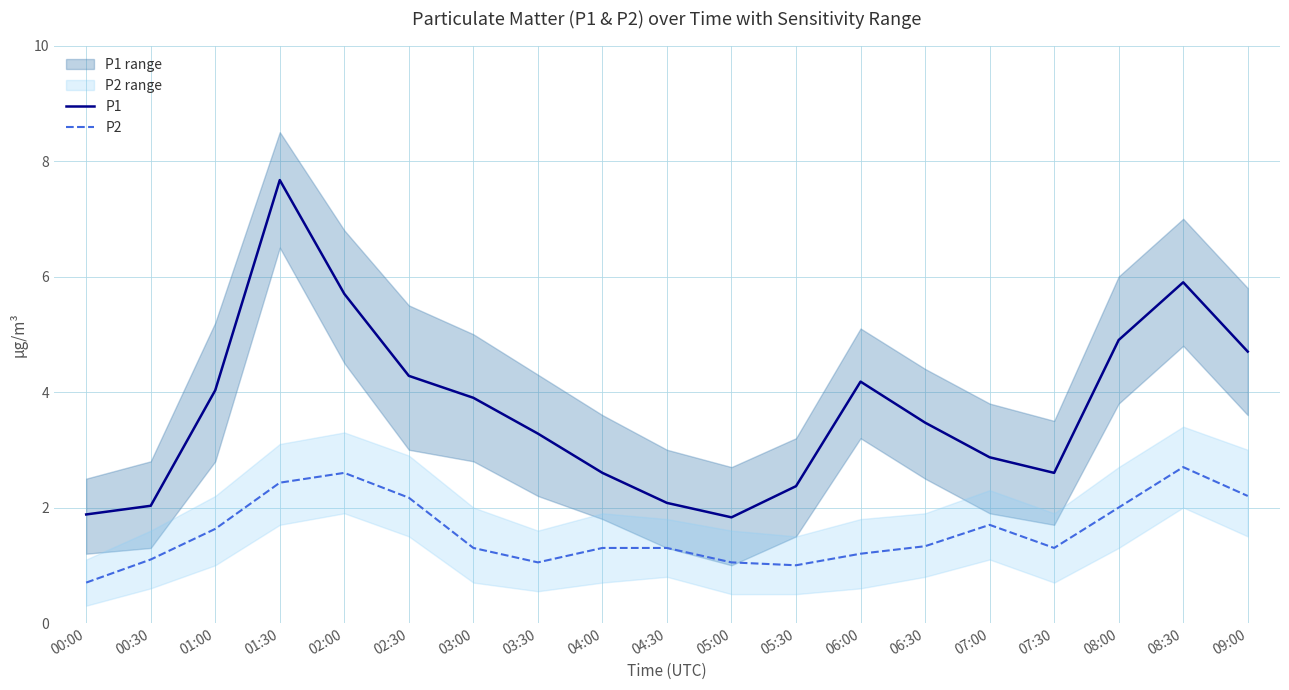

List the series in order of their peak value, lowest first.

P2, P1